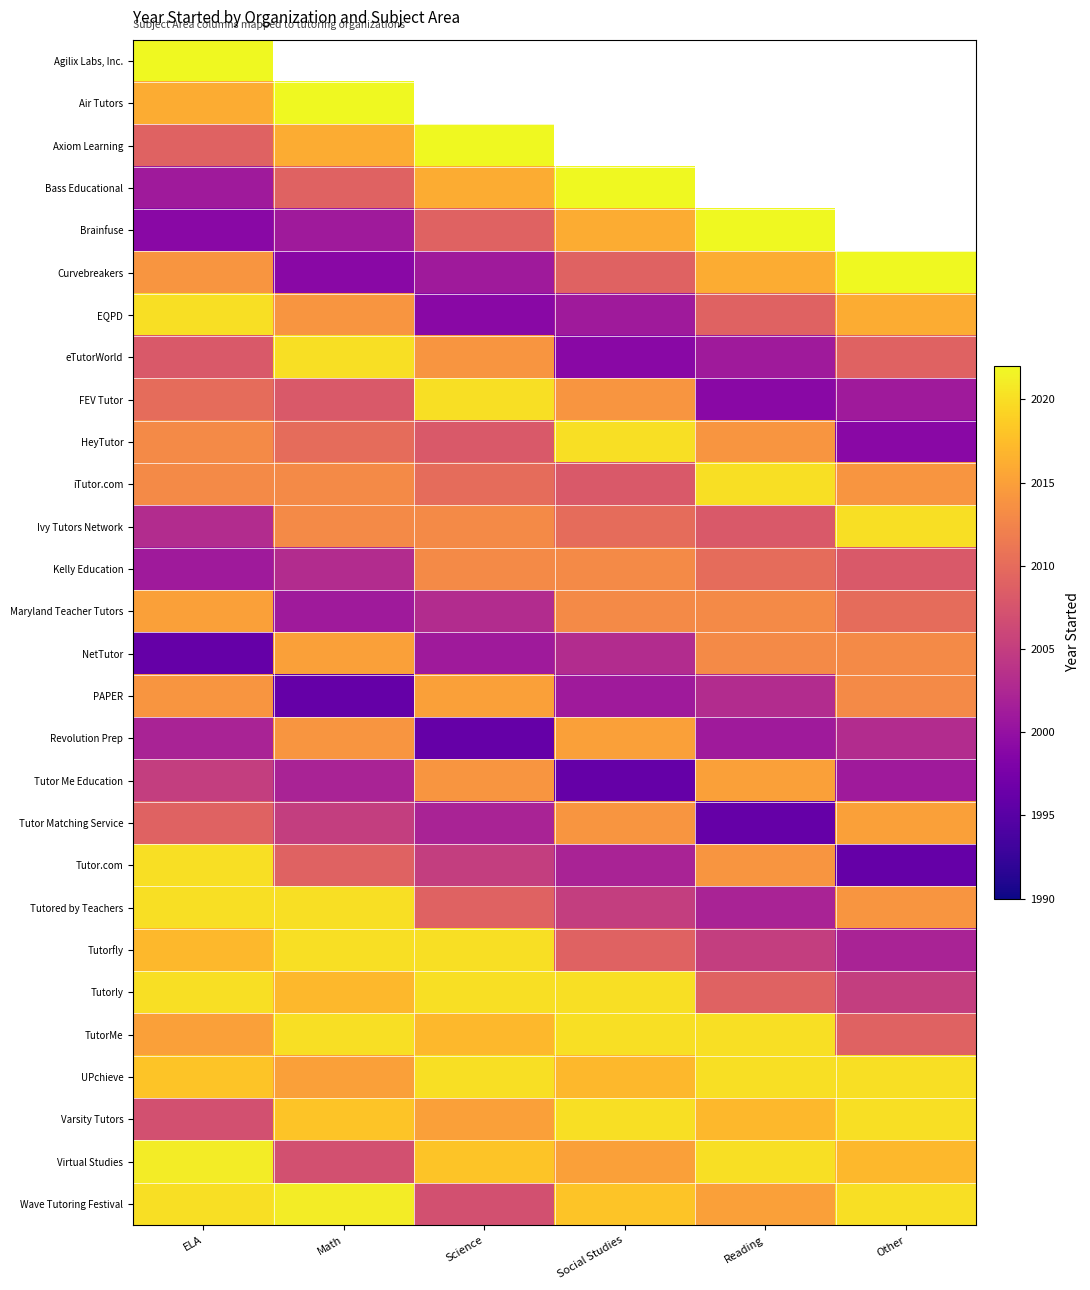

What is the average value of the Tutorfly series?

2012.2